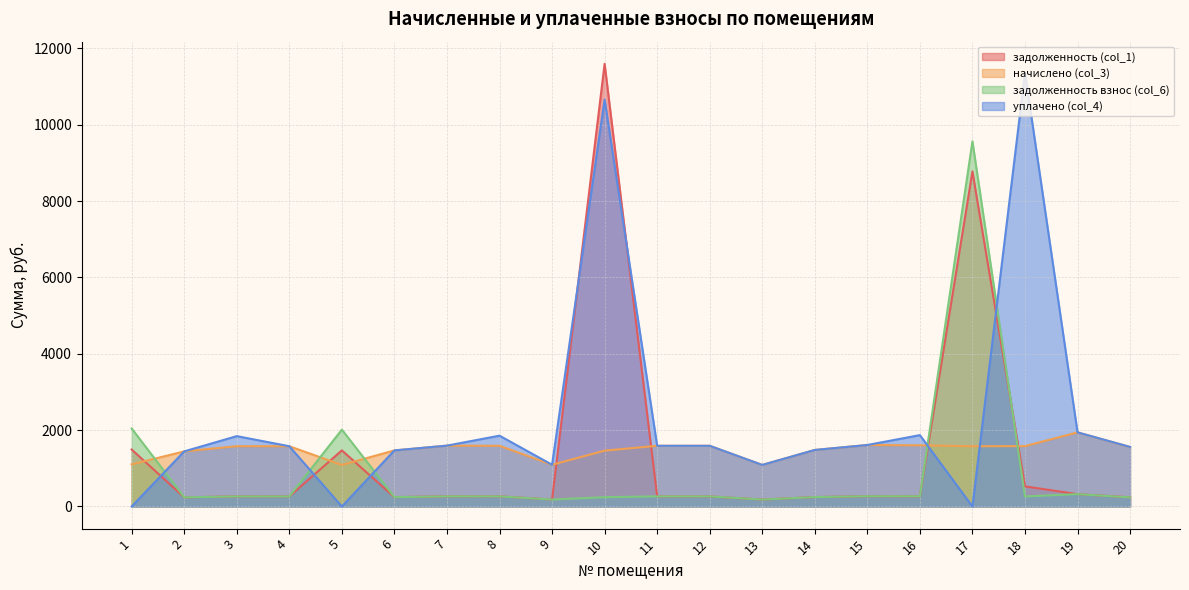

How many lines are shown in the chart?

4